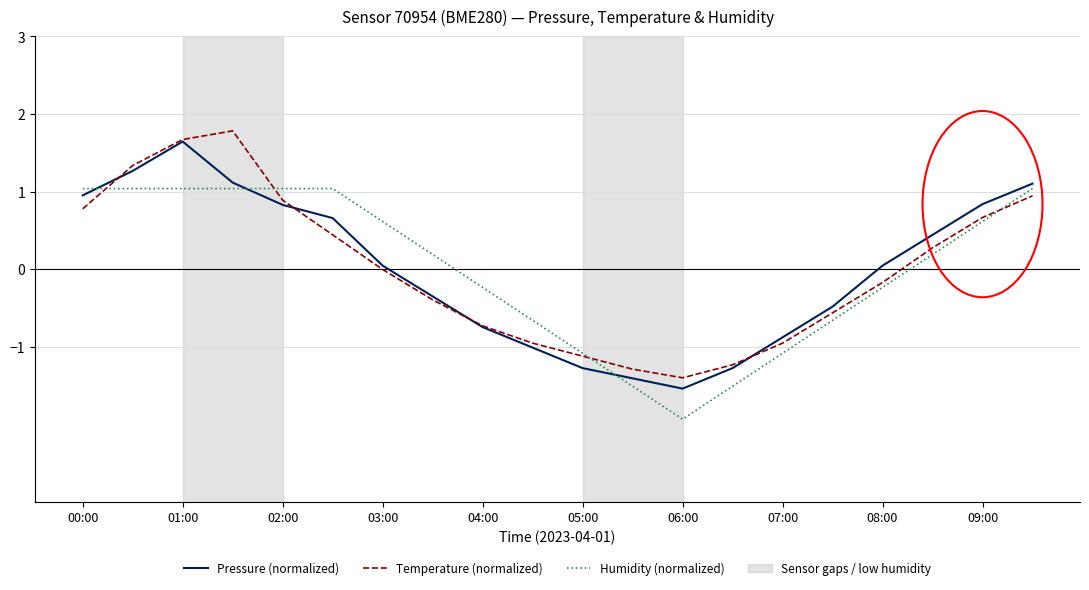

What is the maximum value shown in the chart?

1.8